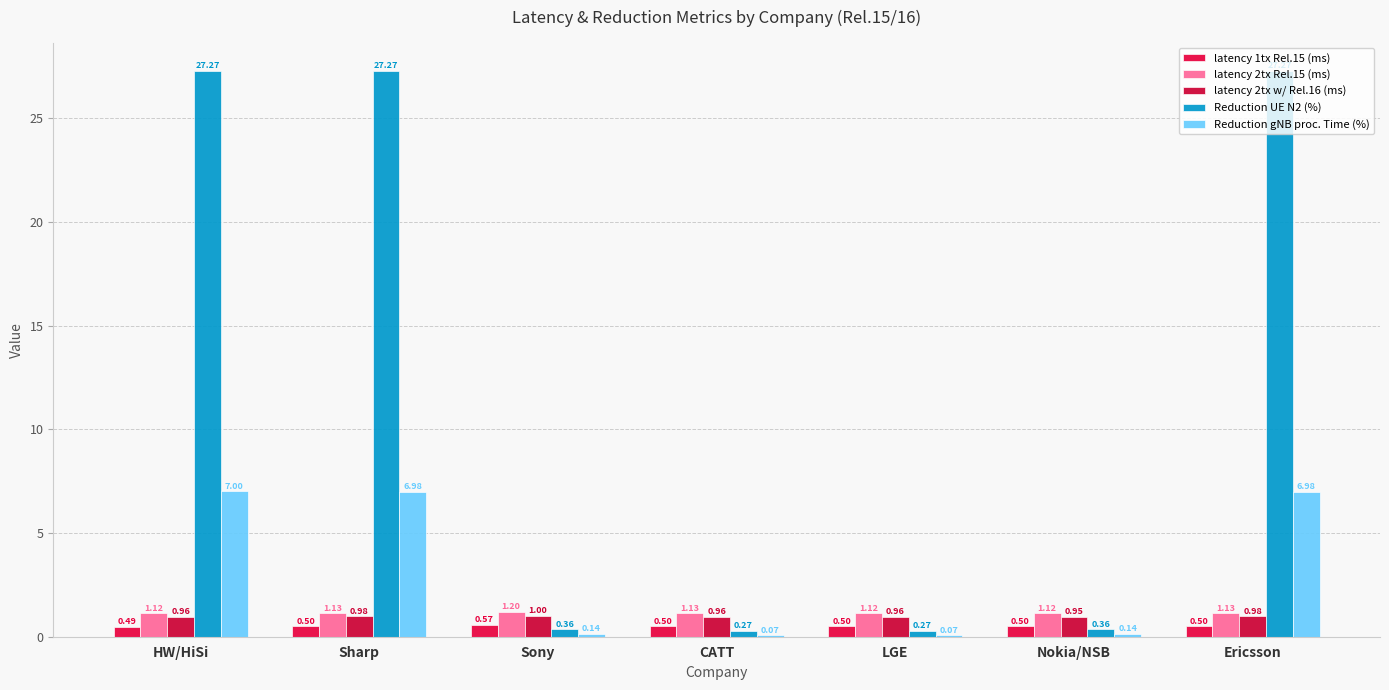

Which category has the lowest value in the latency 2tx Rel.15 (ms) series?

HW/HiSi